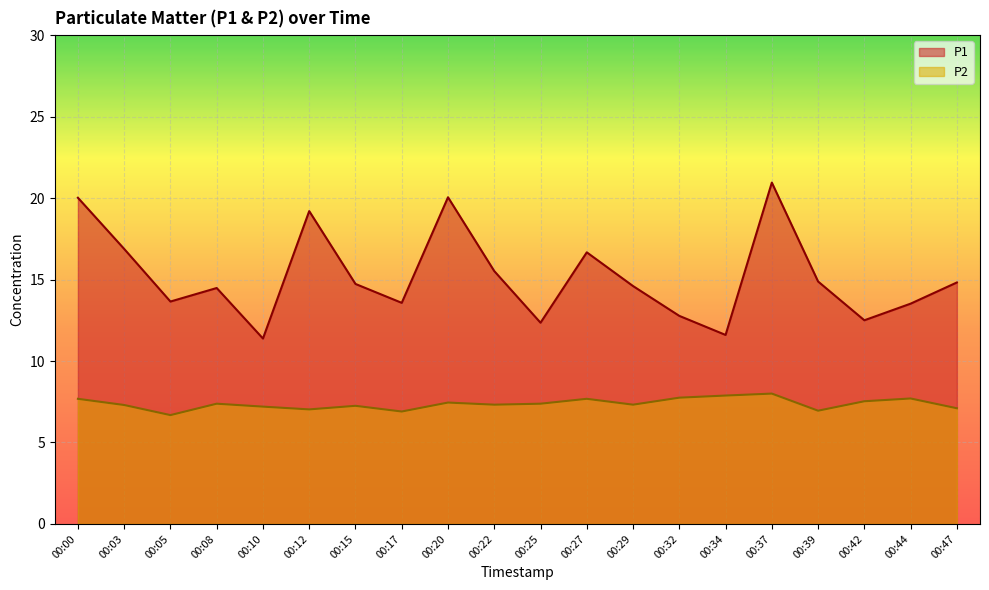

True or false: P1 and P2 cross at least once.

False